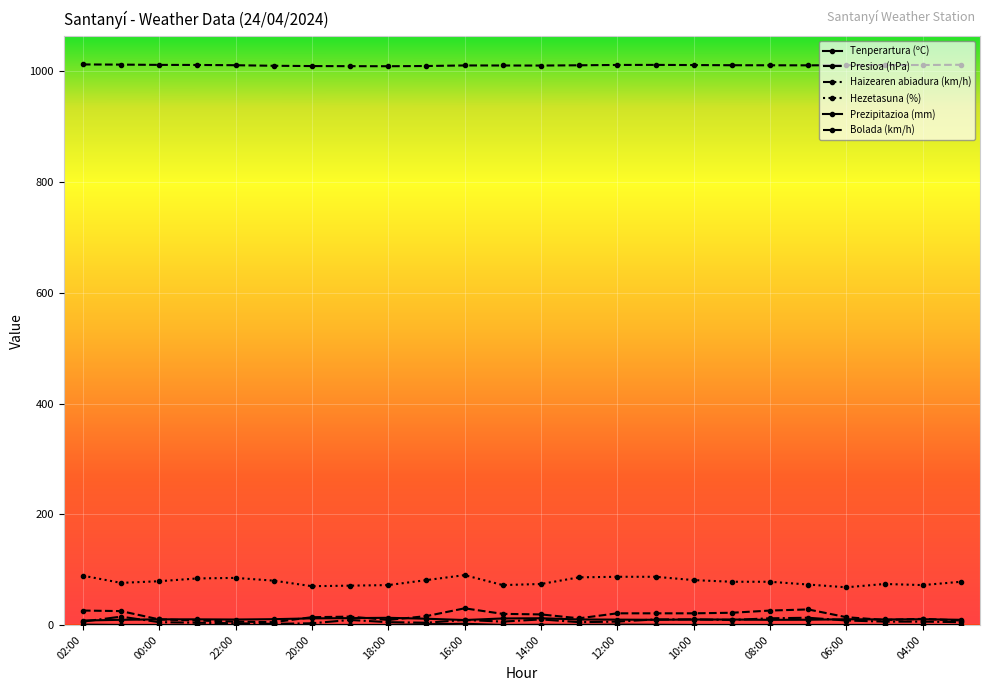

How many lines are shown in the chart?

6